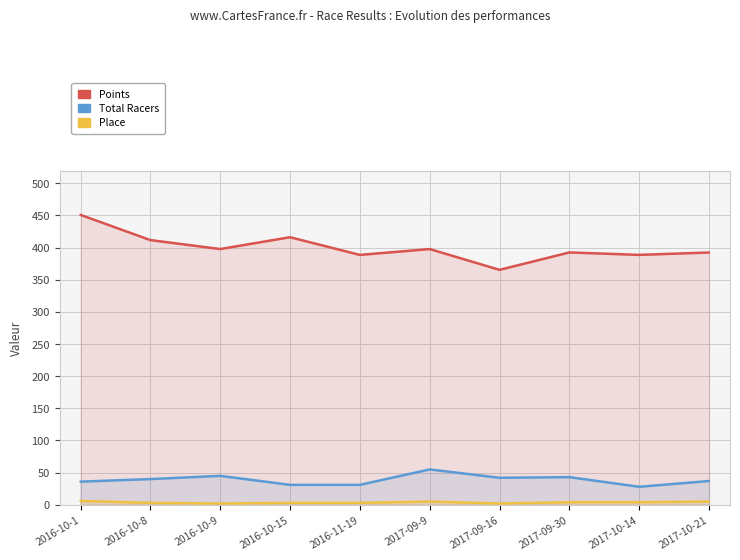

How many lines are shown in the chart?

3